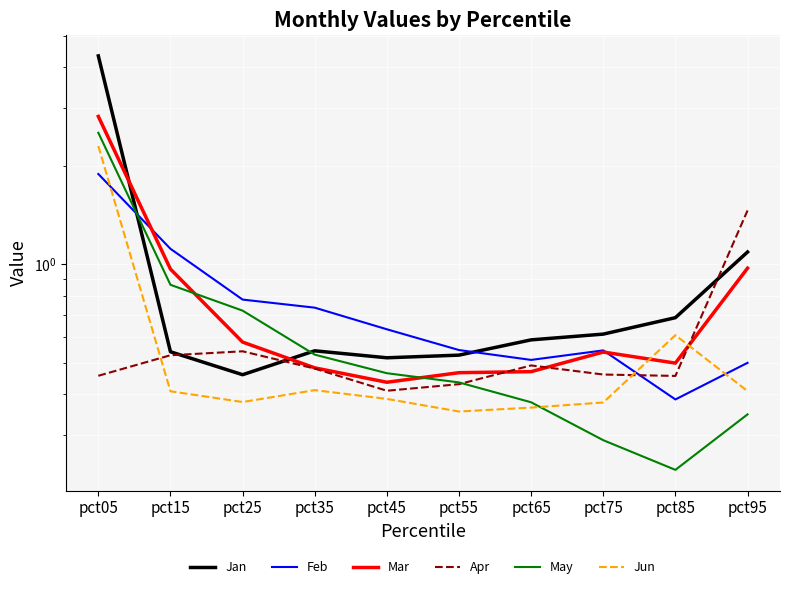

Which series has the largest total across all categories?

Jan